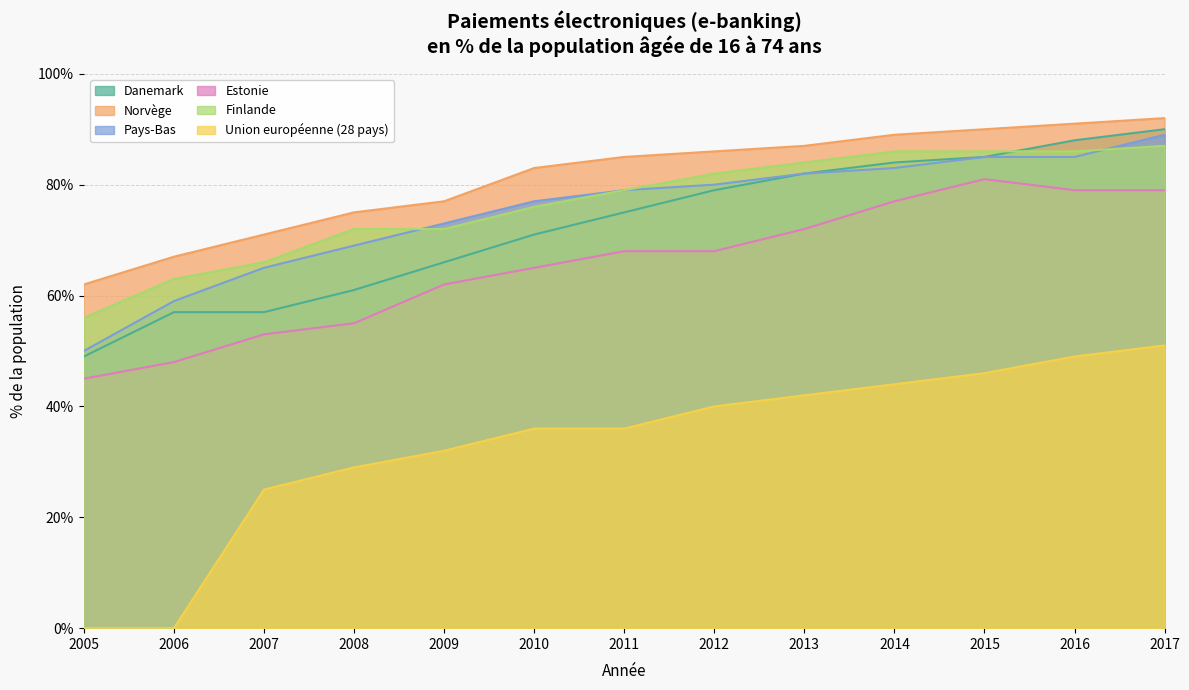

True or false: Estonie and Finlande intersect in this chart.

False